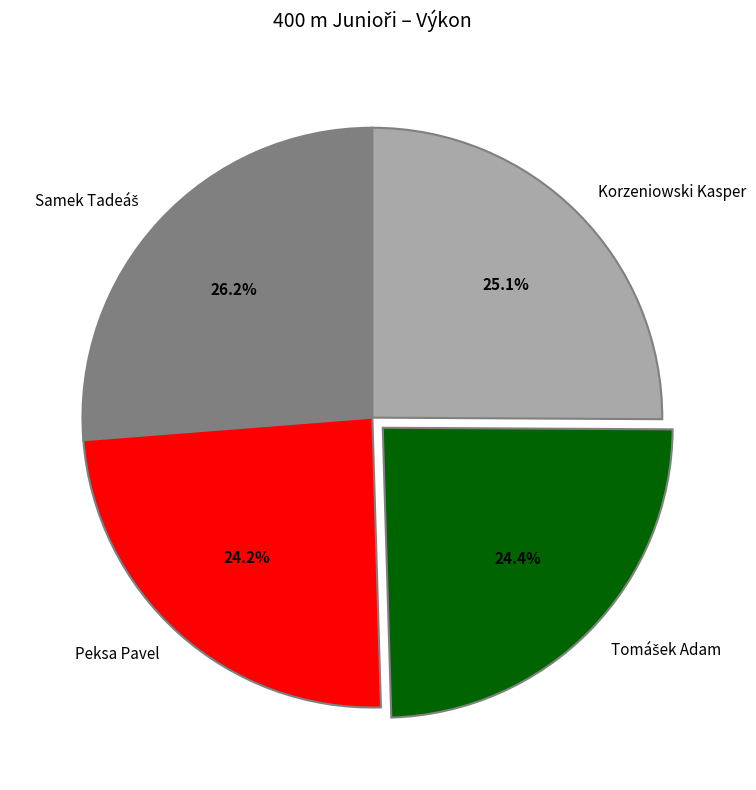

What percentage do Peksa Pavel and Korzeniowski Kasper together represent?

49.3%